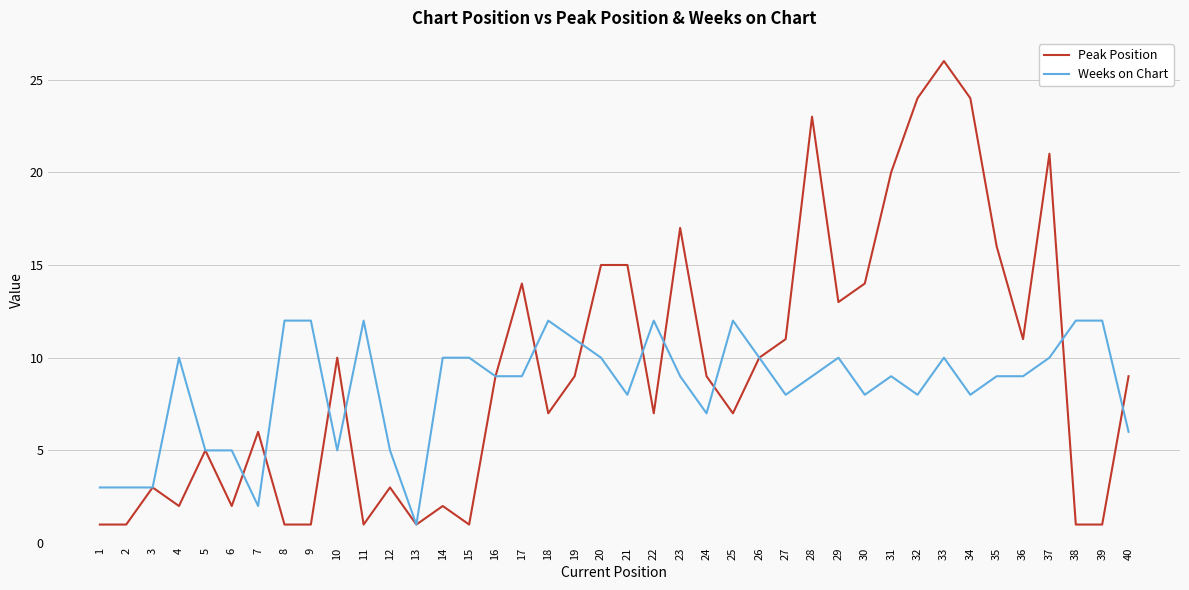

Which series changed the most between 3 and 33?

Peak Position